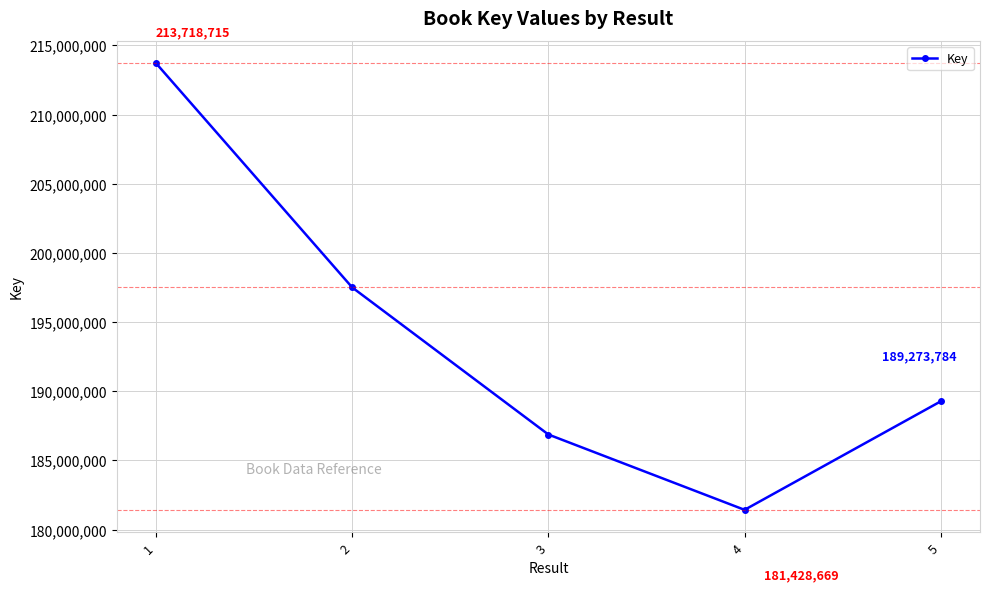

Does the chart have visible grid lines?

Yes